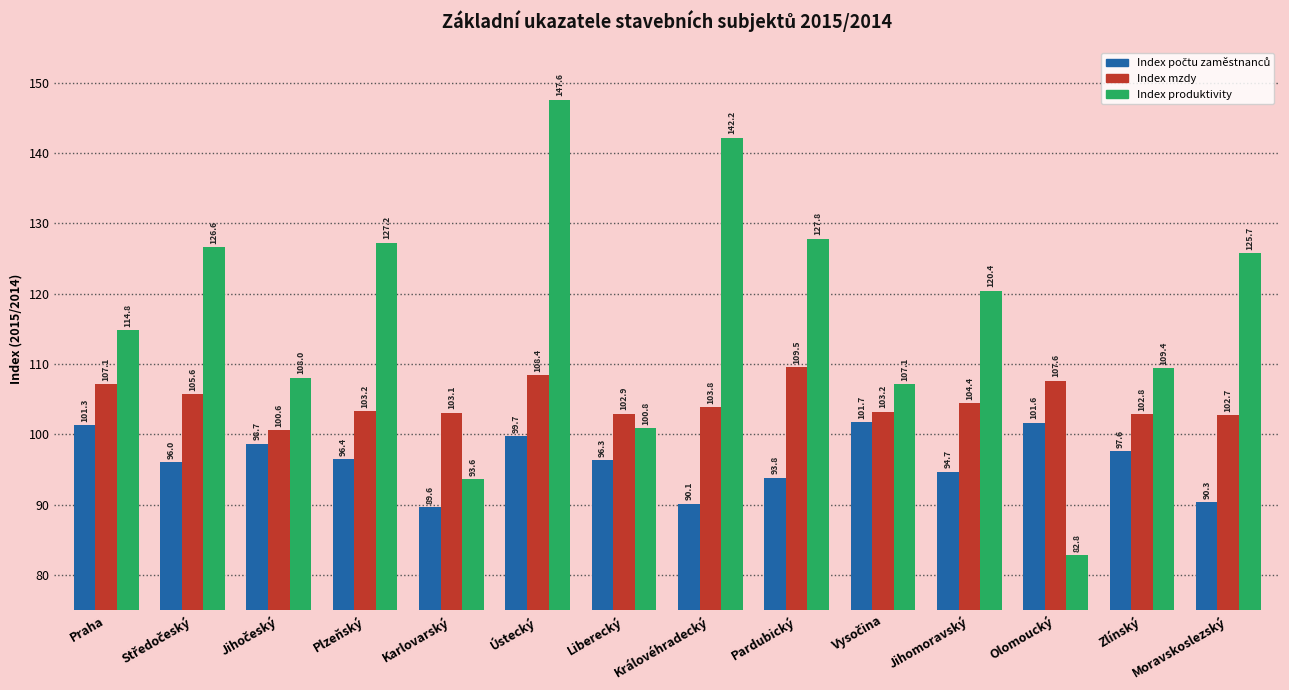

How many groups of bars are there?

14